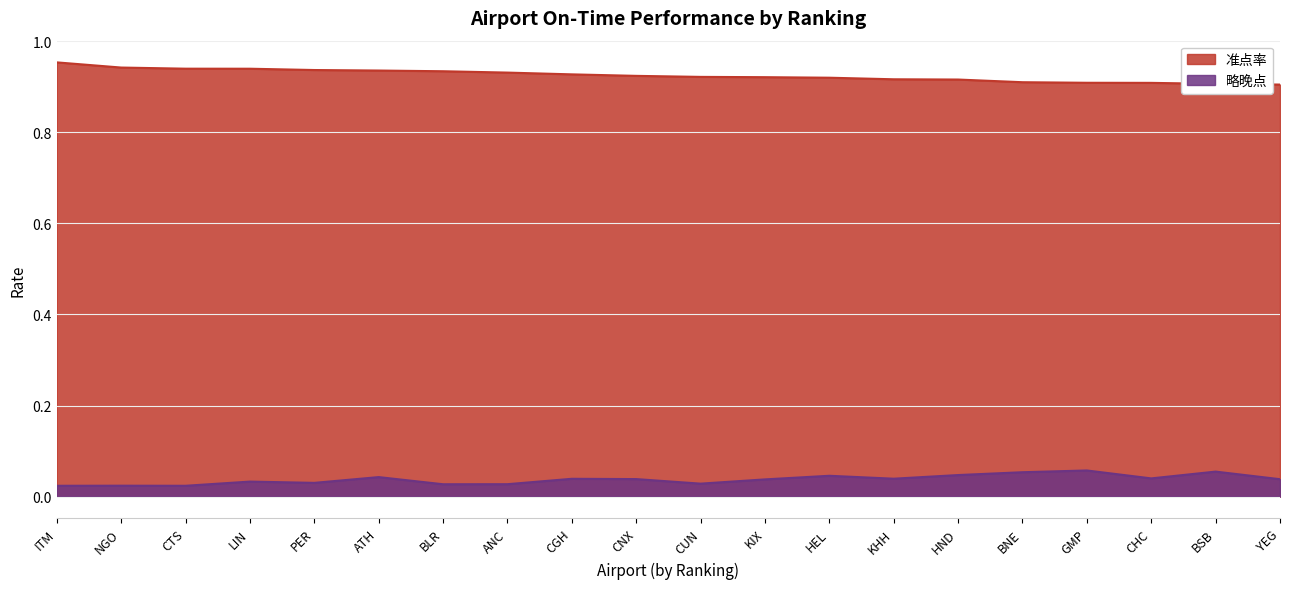

What is the minimum value for 准点率?

0.9